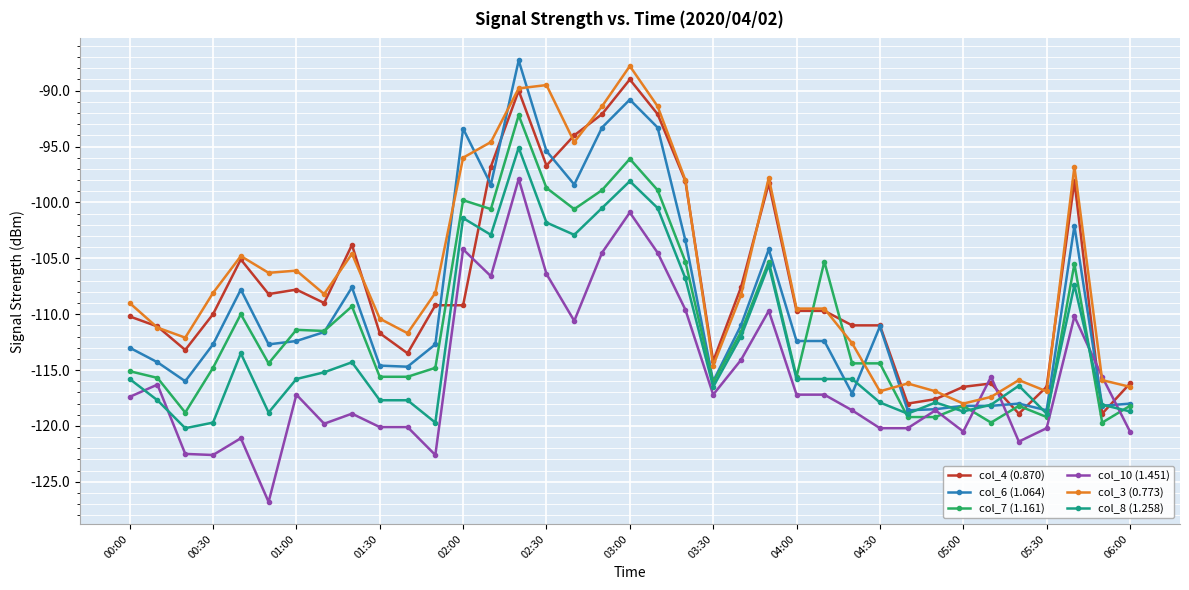

True or false: col_3 (0.773) has more than 1 points higher than both neighbors.

True